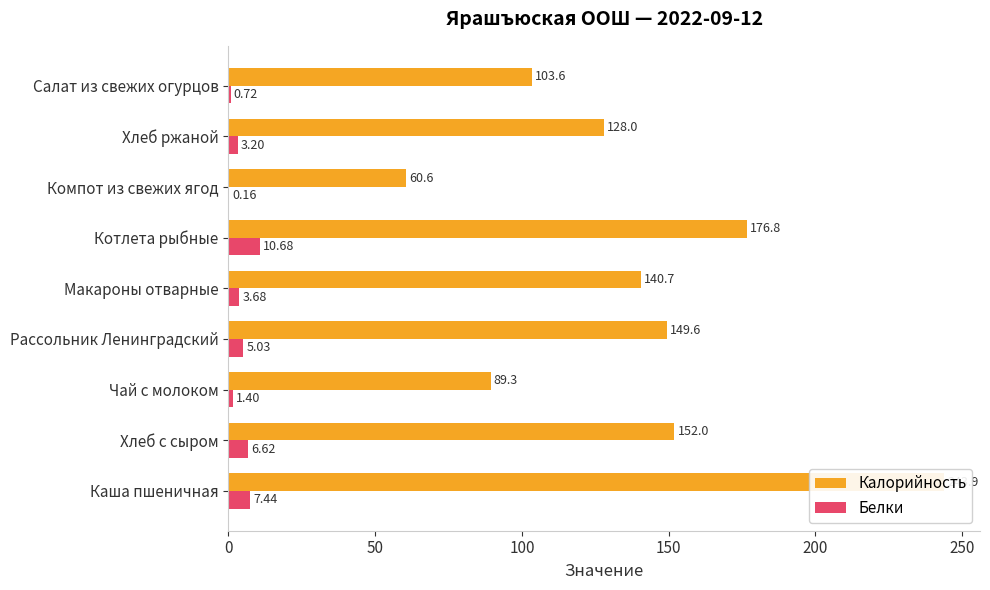

What are all the series names shown in the legend?

Калорийность, Белки